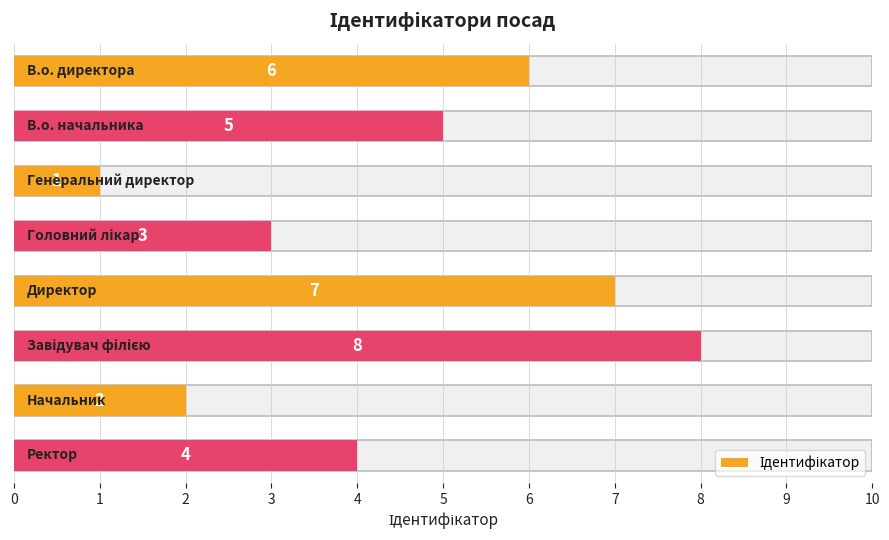

Is it true that the value at 2 is 1?

True